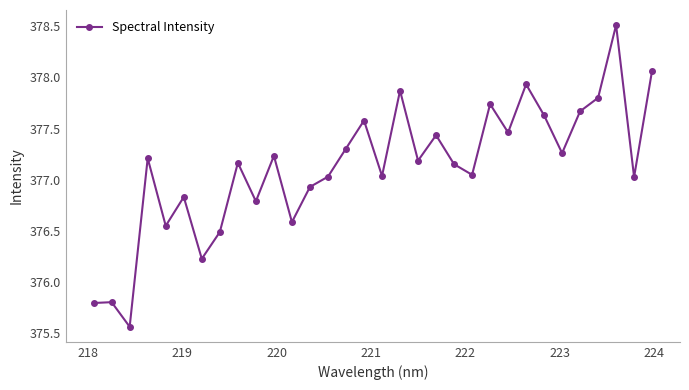

True or false: the data has more than 2 interior local peaks.

True